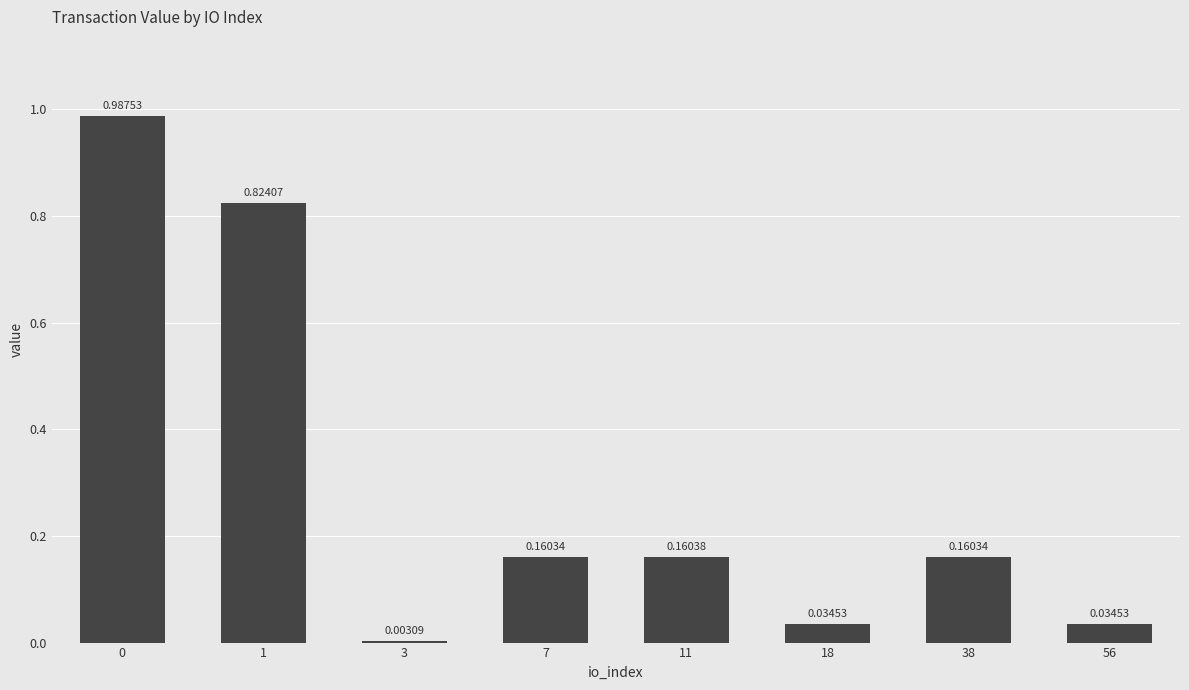

Which has a higher value, 56 or 38?

38